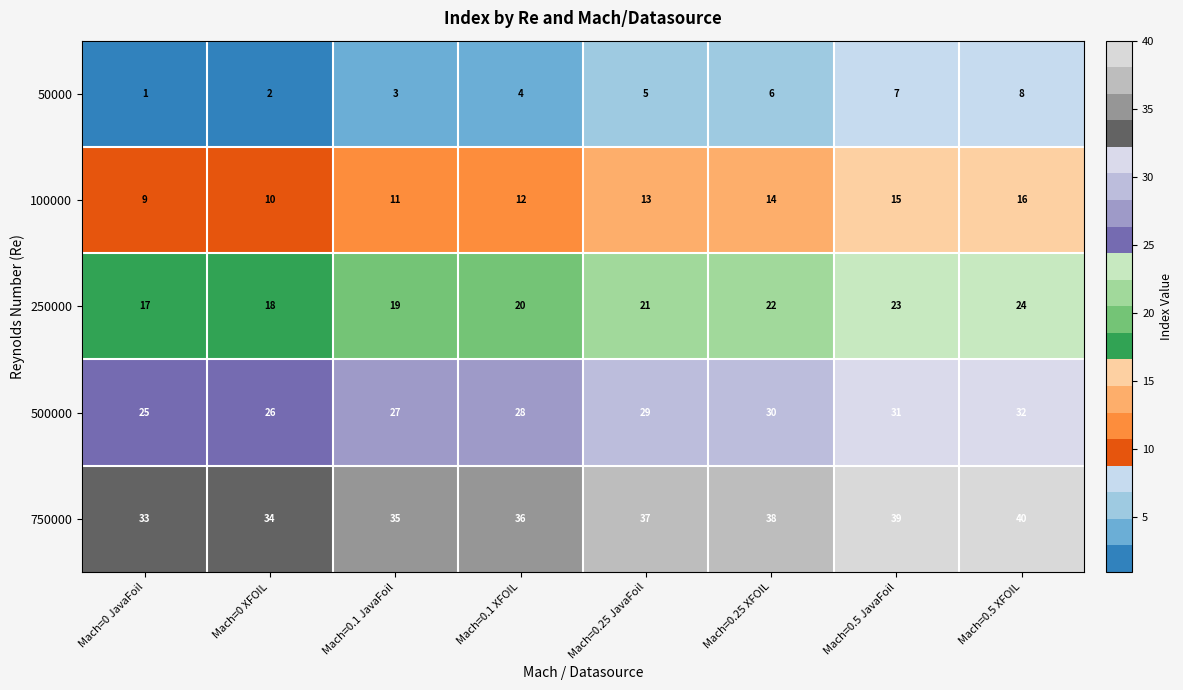

What is the maximum value shown in the chart?

40